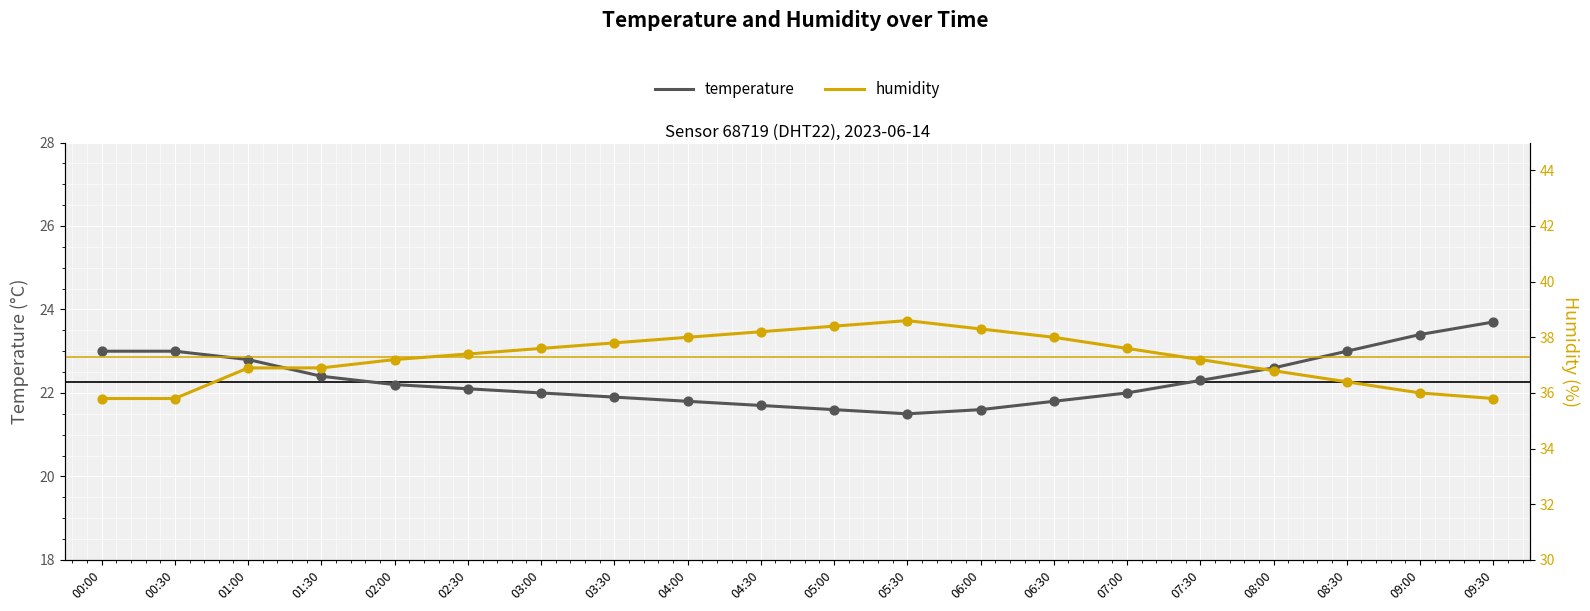

What is the total value across all series at 08:30?

59.4